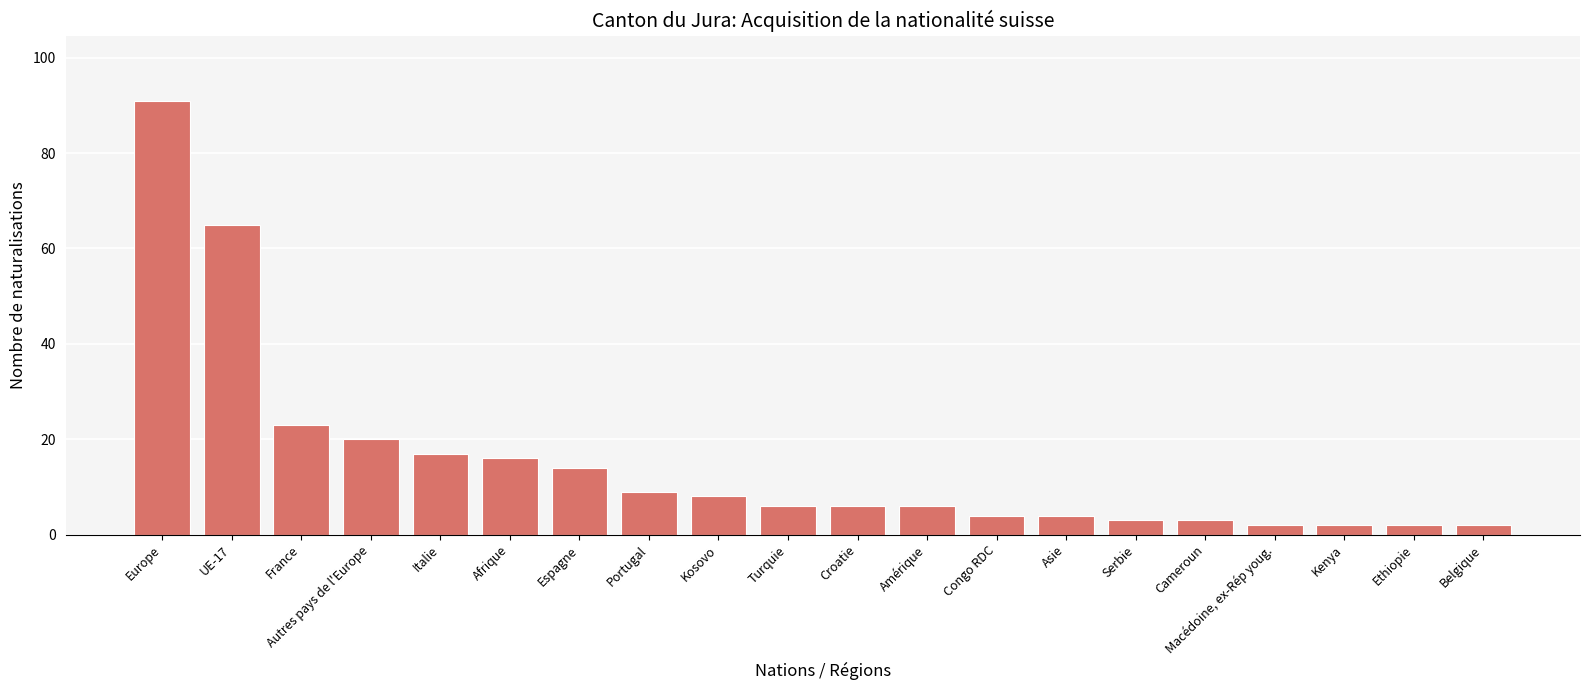

What is the smallest value displayed?

2